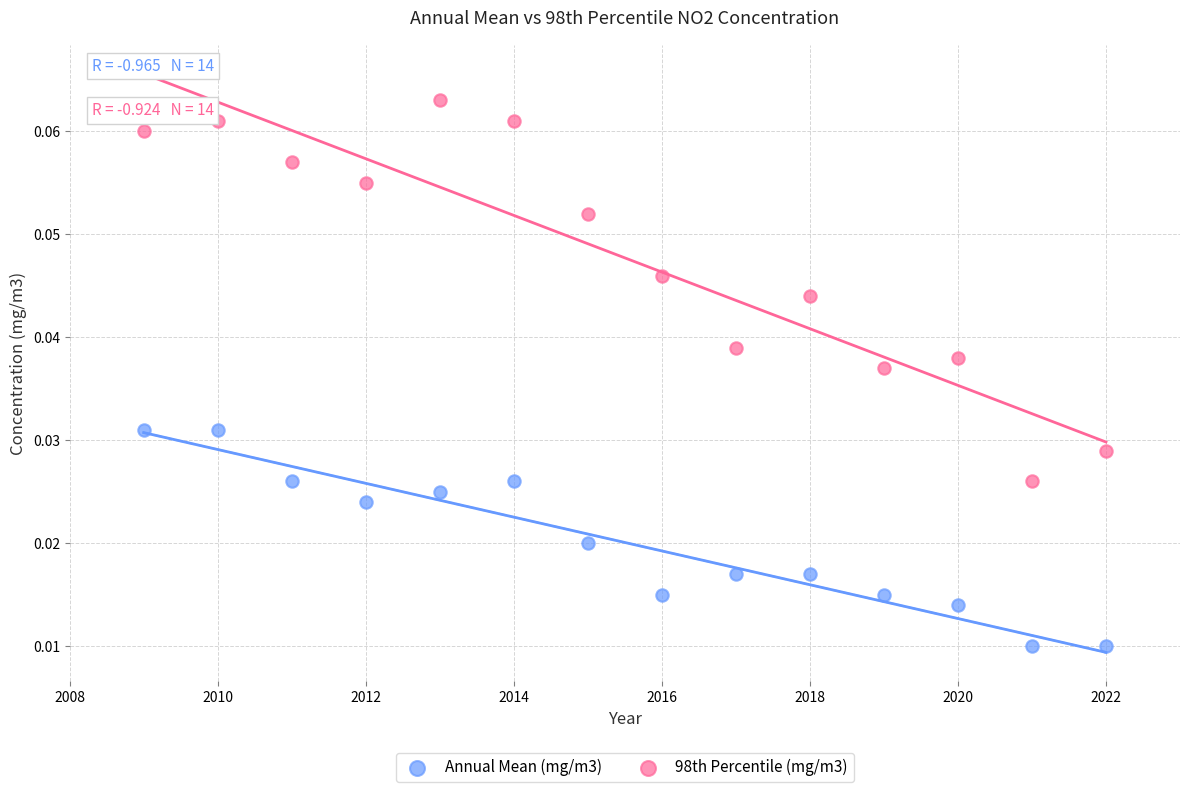

Which series contains the highest Y value?

98th Percentile (mg/m3)